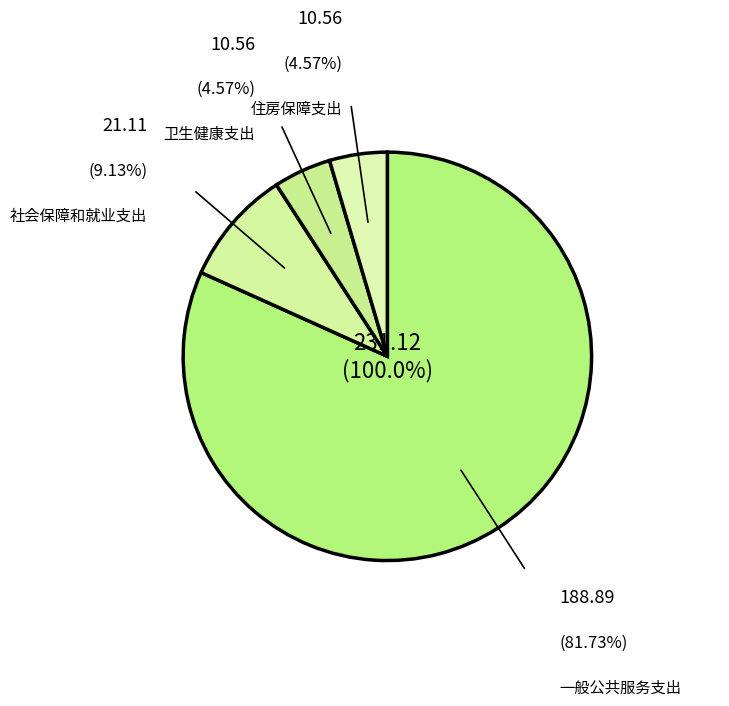

Approximately how many times larger is the value at 卫生健康支出 compared to 社会保障和就业支出?

0.5